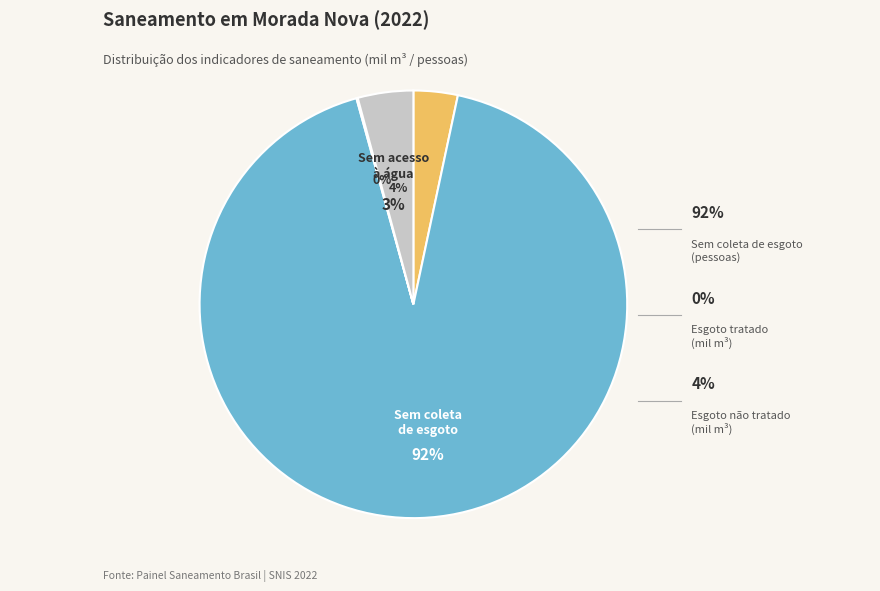

The Esgoto não
tratado slice represents 4% of the pie. True or false?

True